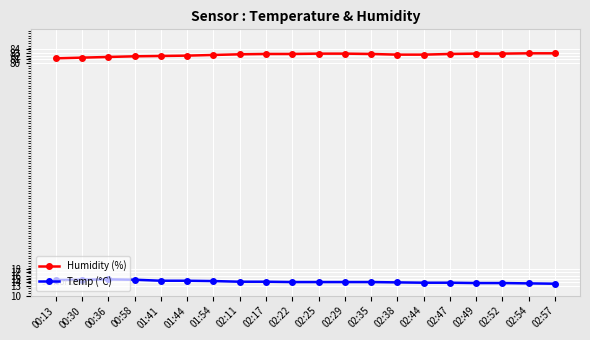

What is the spread (max minus min) of values at 00:13?

66.6